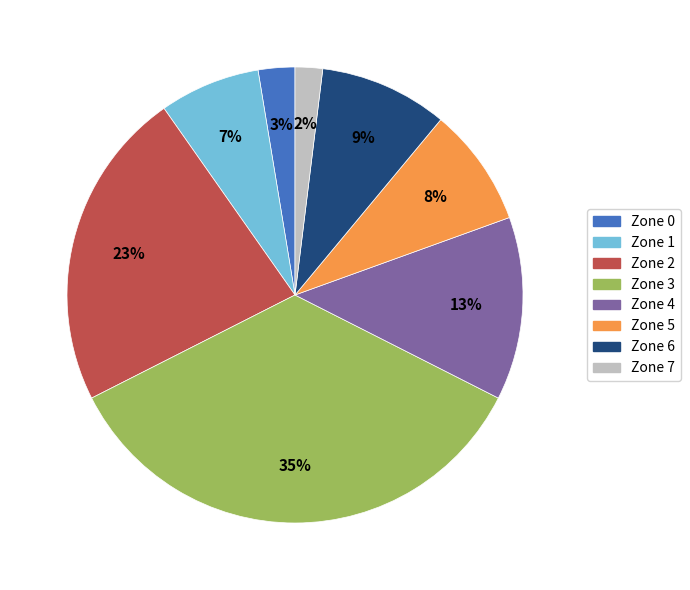

Does any single category account for the majority?

No